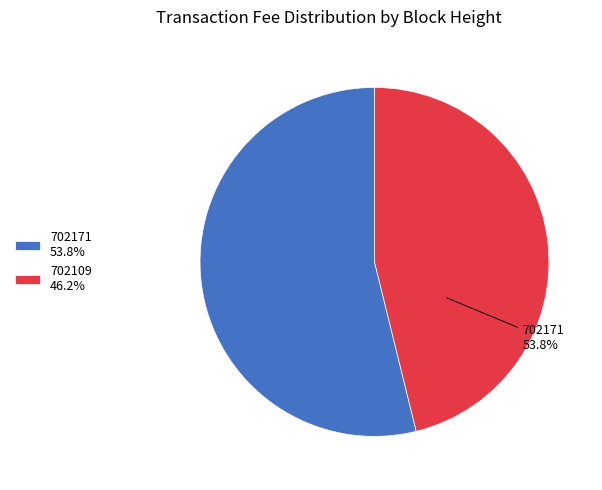

What percentage is the 702171 slice, to the nearest percent?

54%